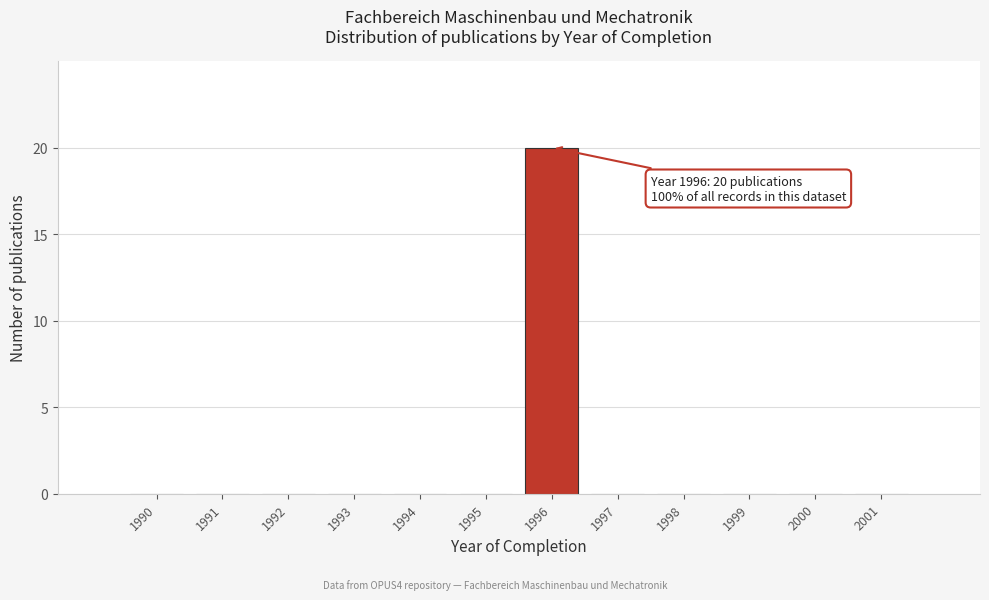

Reading left to right, transcribe all the data shown in this chart.

1990=0	1991=0	1992=0	1993=0	1994=0	1995=0	1996=20	1997=0	1998=0	1999=0	2000=0	2001=0